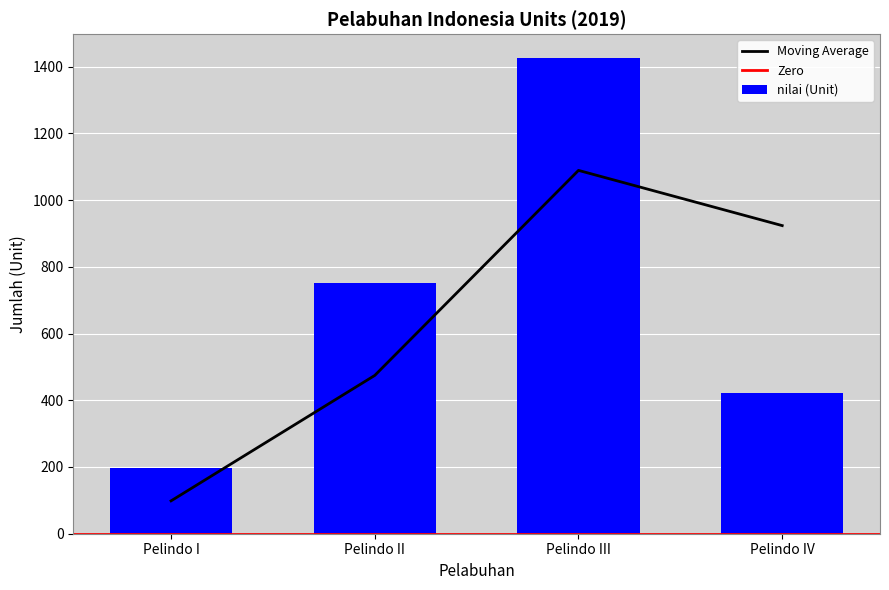

How many values are between 421 and 1426?

3